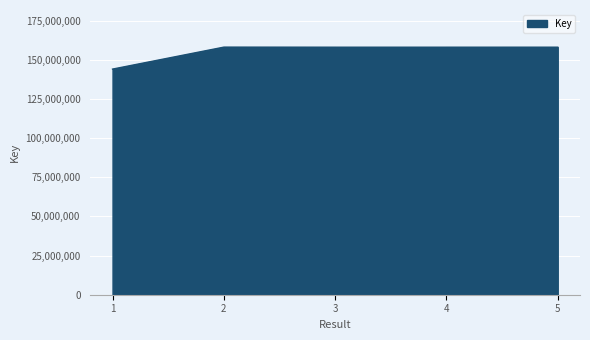

What is the ratio of the value at 5 to the value at 4?

1.0